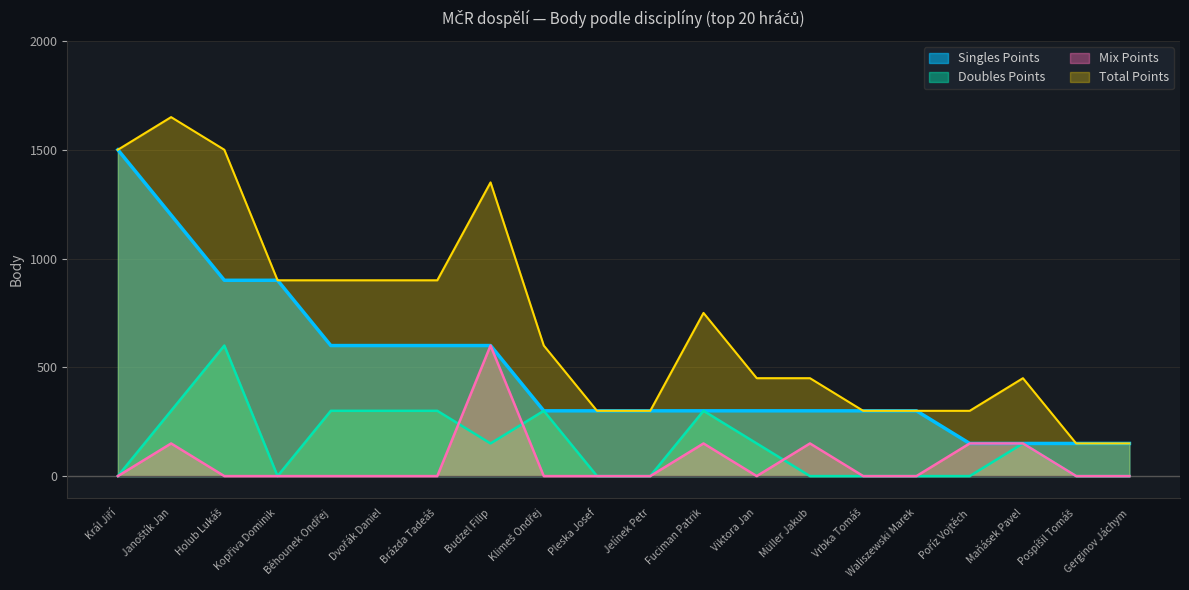

Count the Doubles Points values in the range 0 to 300.

19